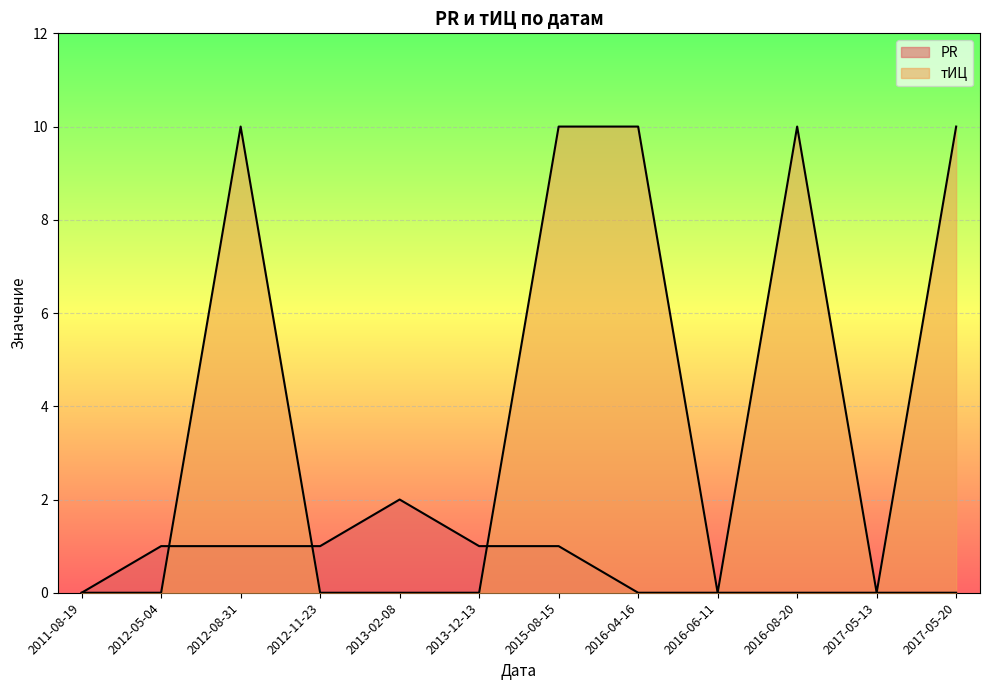

What is the difference between the maximum and second lowest values in the PR series?

2